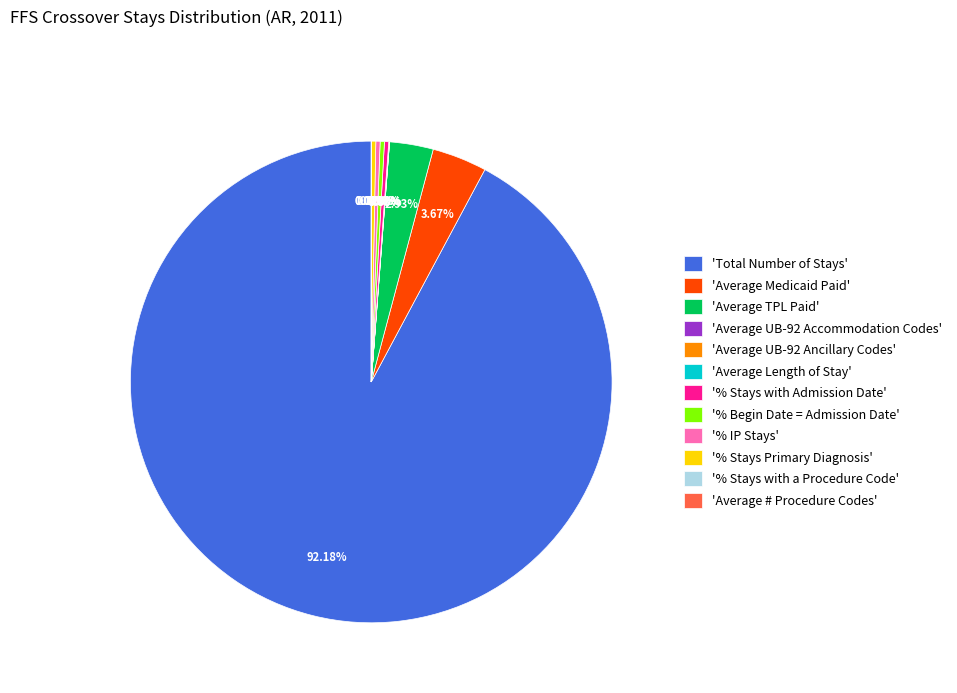

Which slice is the largest?

'Total Number of Stays'